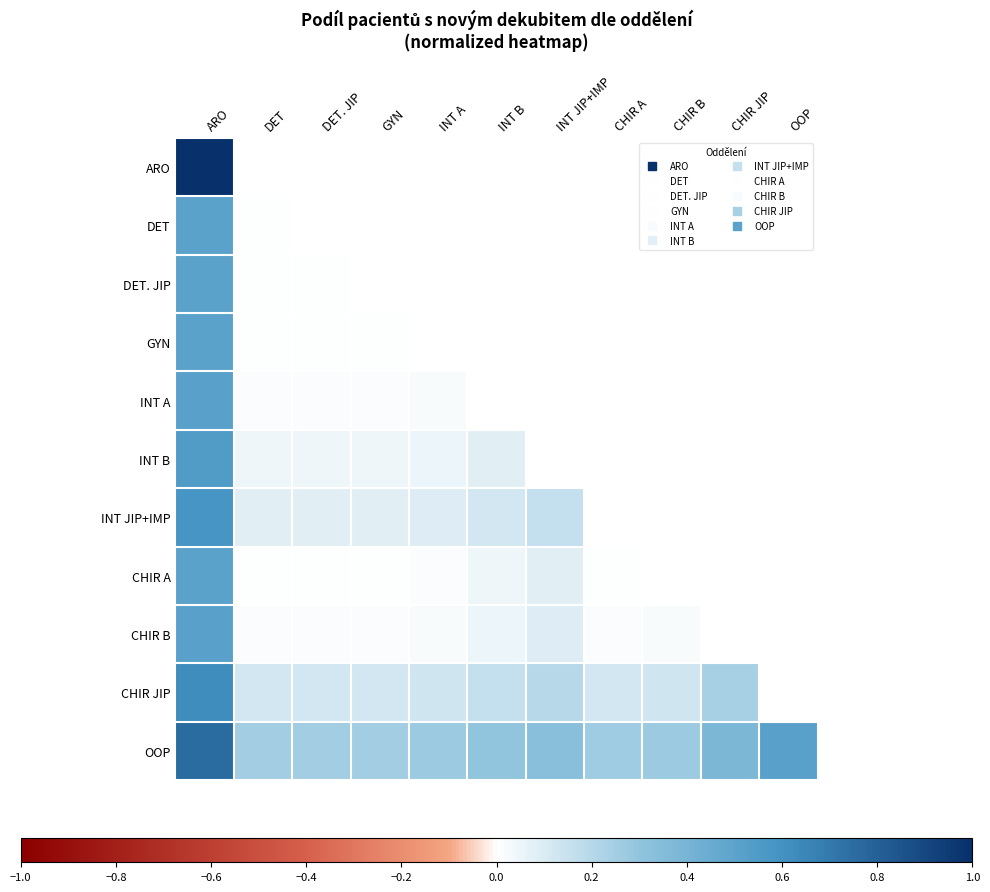

Count the number of data series in this chart.

11